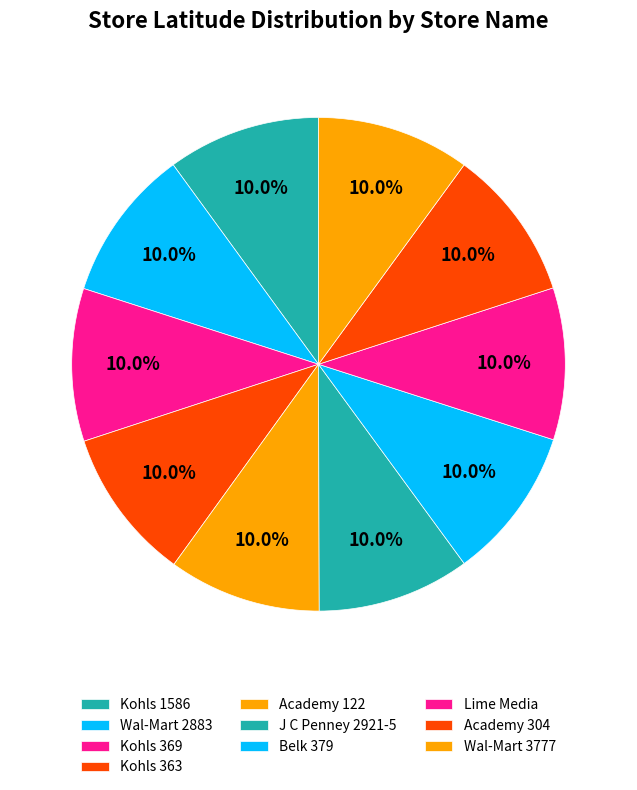

Is the sum of Lime Media and Academy 304 greater than half?

No